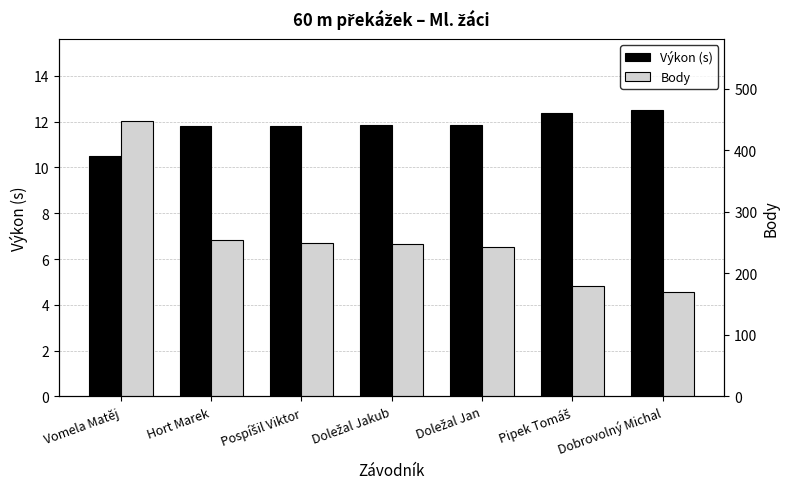

Which series changed the most between Vomela Matěj and Dobrovolný Michal?

Body